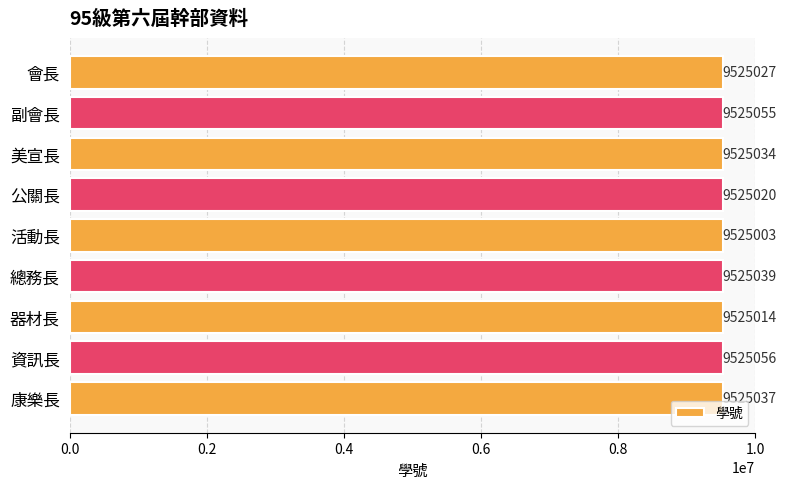

Is it true that the value at 活動長 is 9525003?

True